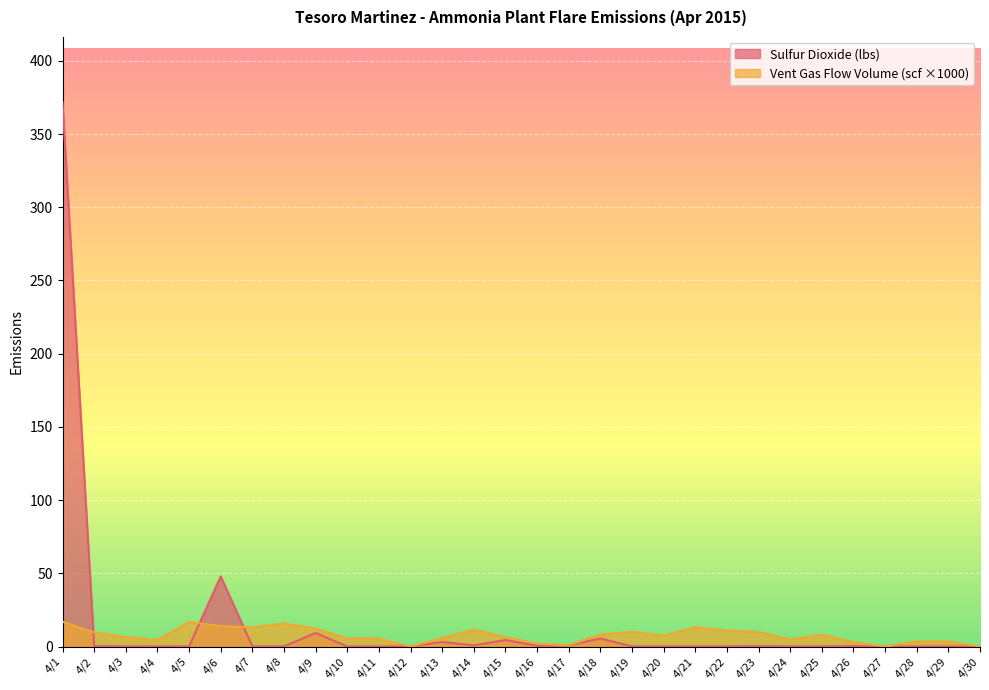

What is the maximum value for Sulfur Dioxide (lbs)?

371.7